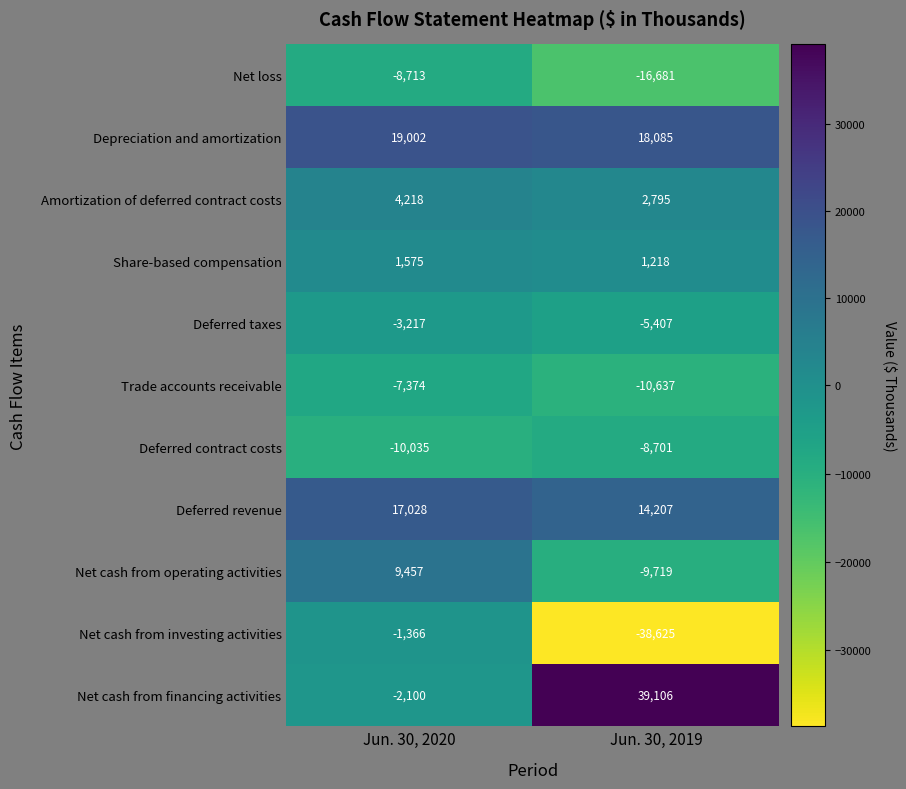

True or false: Depreciation and amortization has a value of 18085 at Jun. 30, 2019.

True